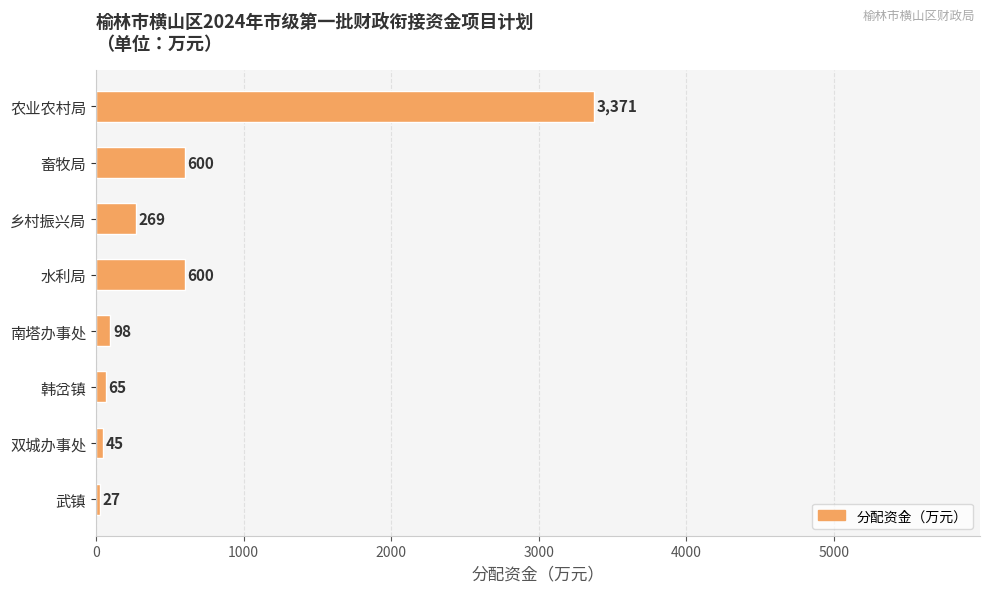

What is the difference between the maximum and minimum values?

3344